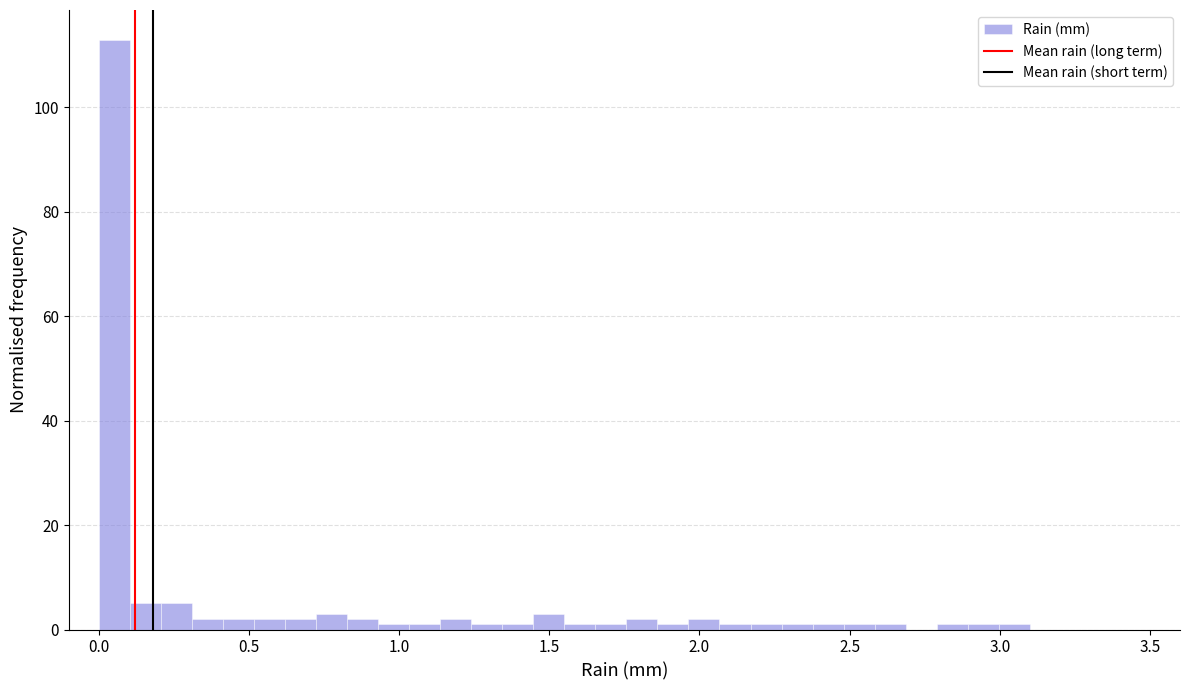

Read against the x-axis, roughly where is the centre of the tallest bar?

0.05